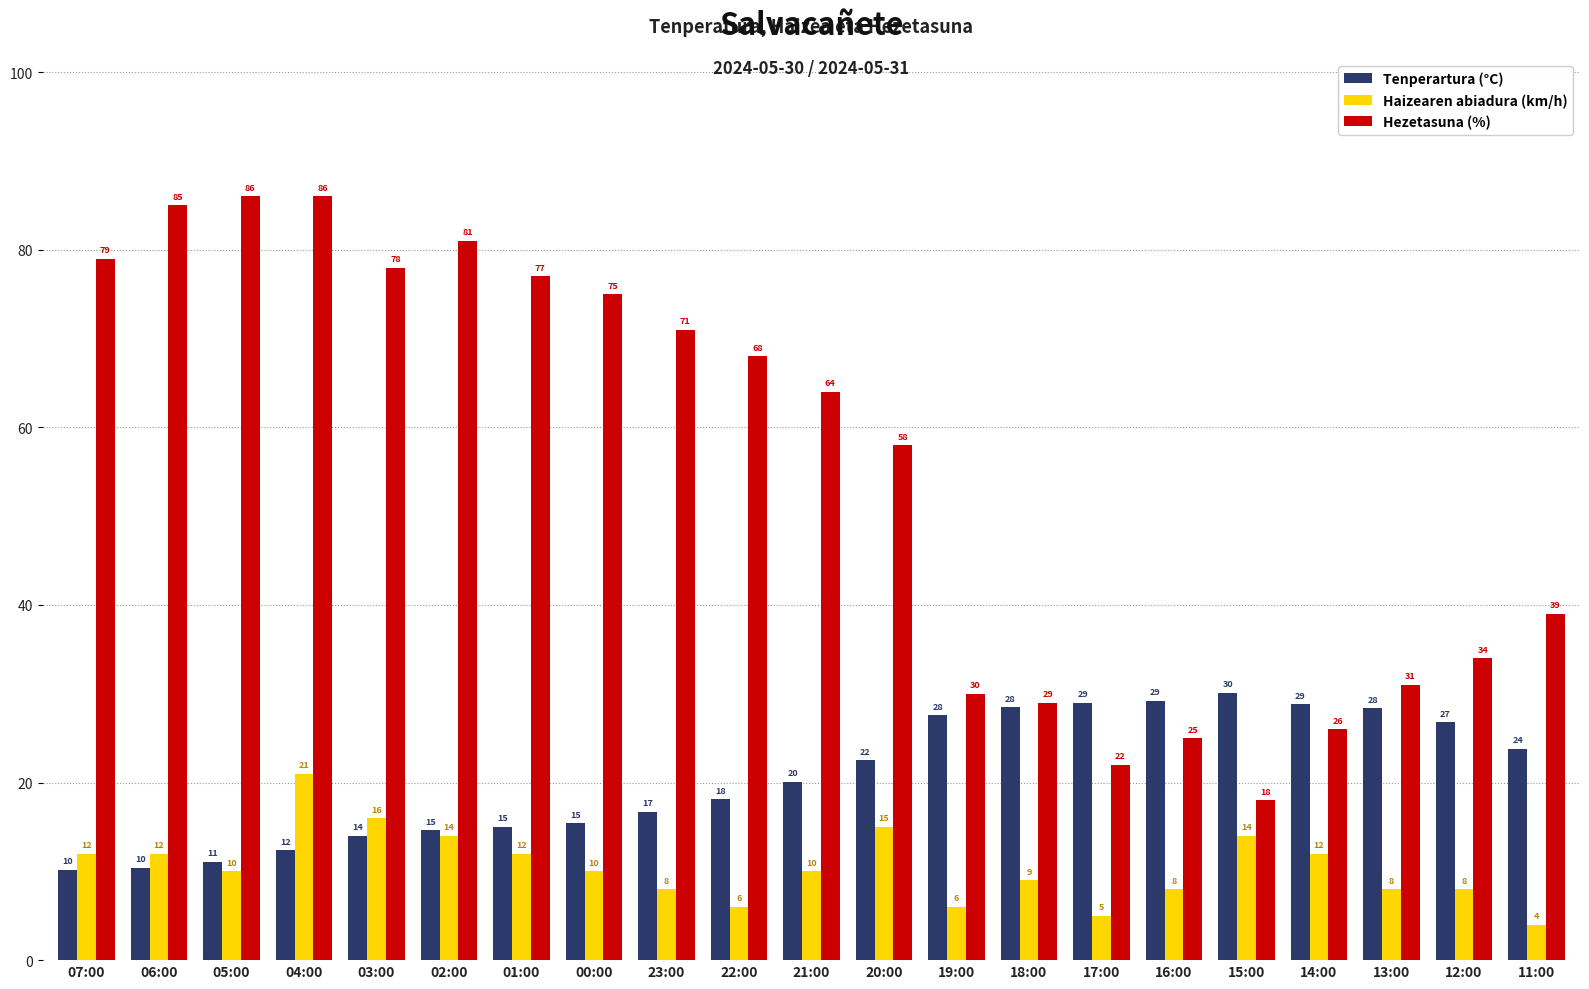

What is the highest value of the Tenperartura (°C) series?

30.1